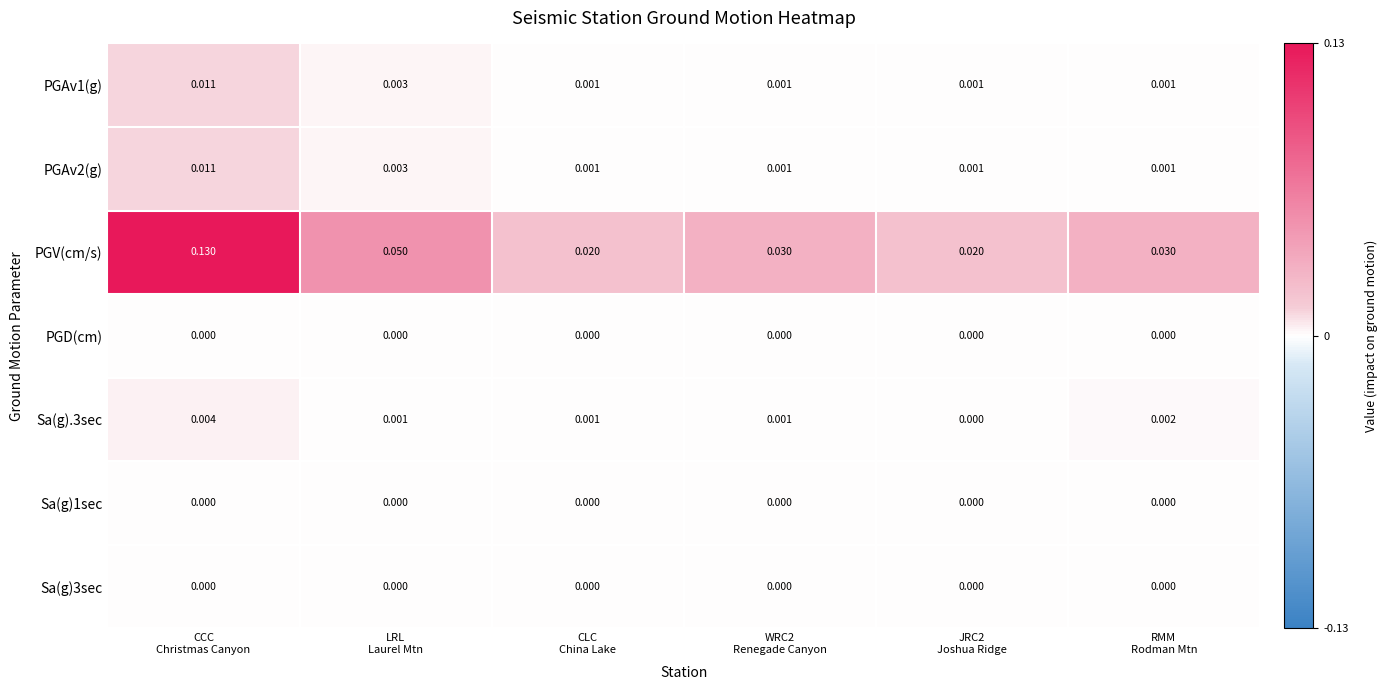

Which series has the widest spread of values?

PGV(cm/s)